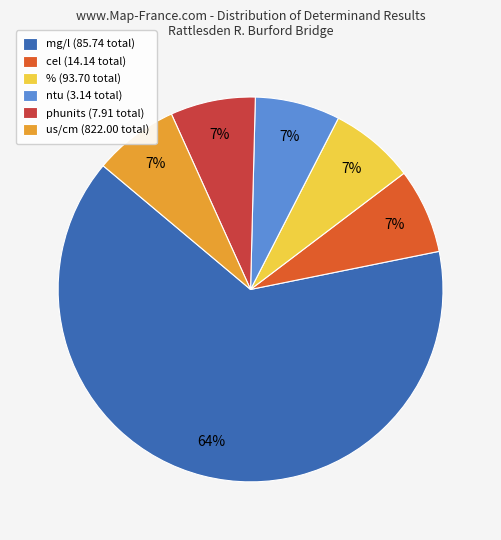

Approximately how many times larger is the value at ntu (3.14 total) compared to % (93.70 total)?

1.0